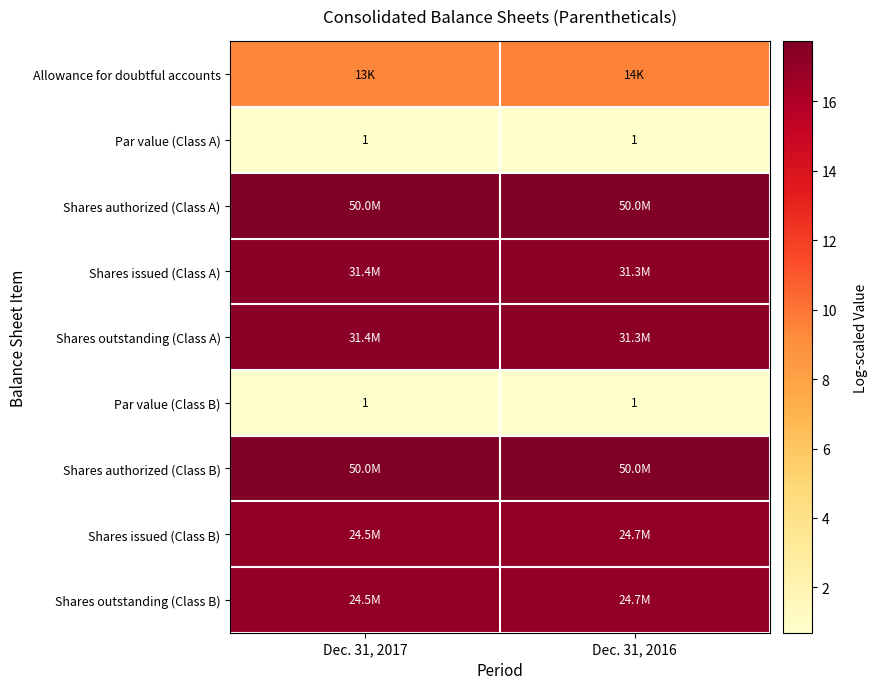

What is the greatest value displayed?

17.7